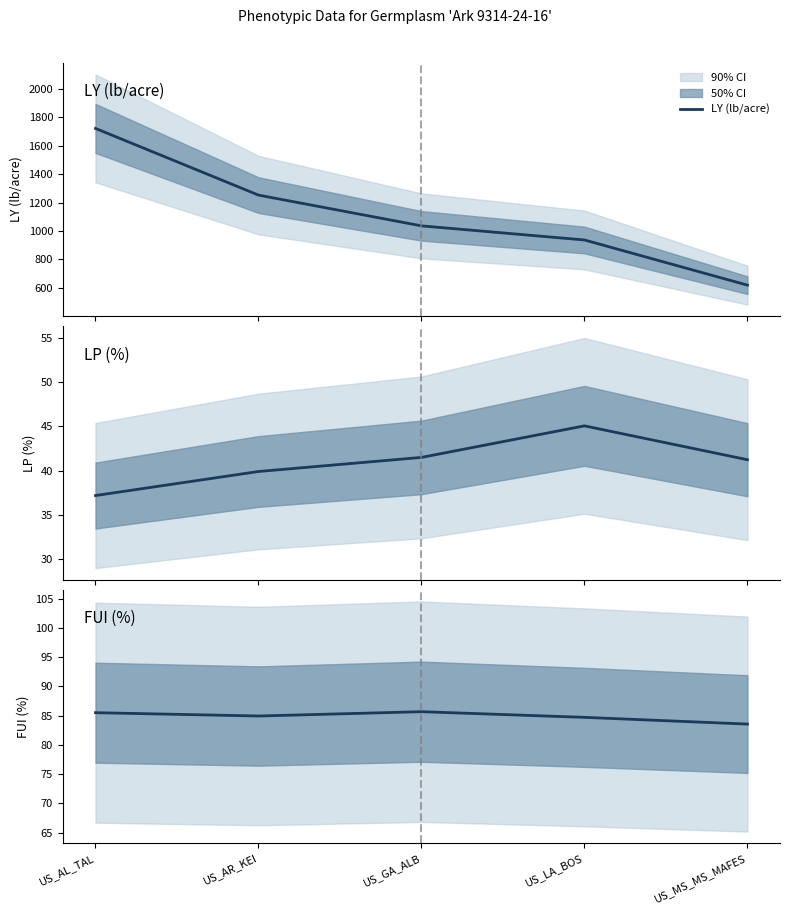

Is it true that FUI (%) equals 54.6 at US_AL_TAL?

False